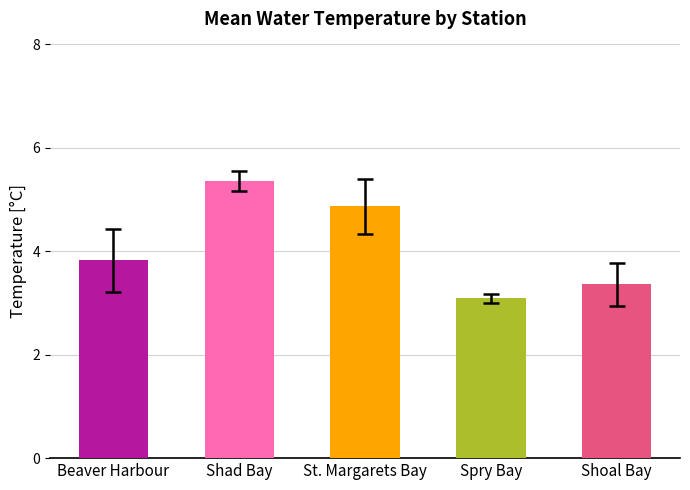

Where is the data nearest to the value 4?

Beaver Harbour